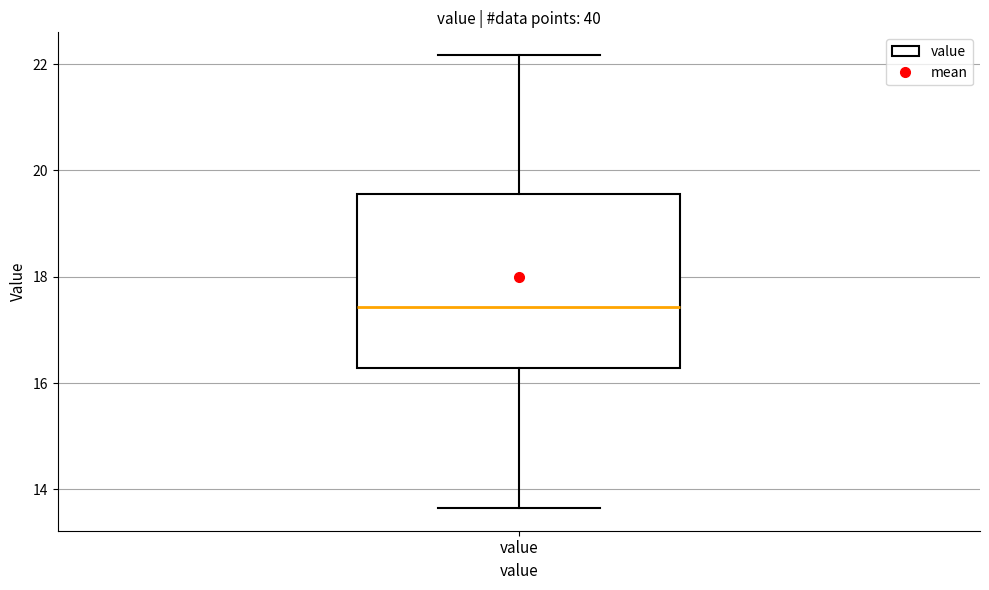

Transcribe this box plot: give where the median line is, the range the box spans, and where the two whiskers end, as read against the y-axis. The values are not printed on the chart, so give them approximately, as read against the axis.

median 17.4, box 16.2 to 19.6, whiskers 13.6 to 22.2